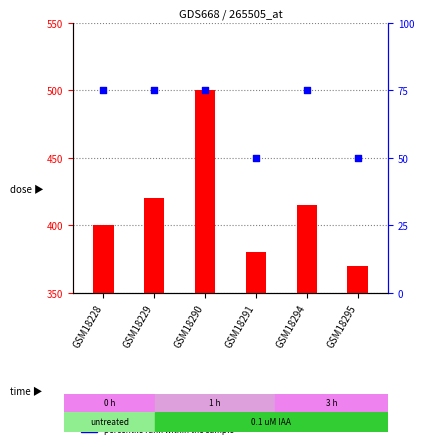

At which category is the sum across all series the highest?

GSM18290